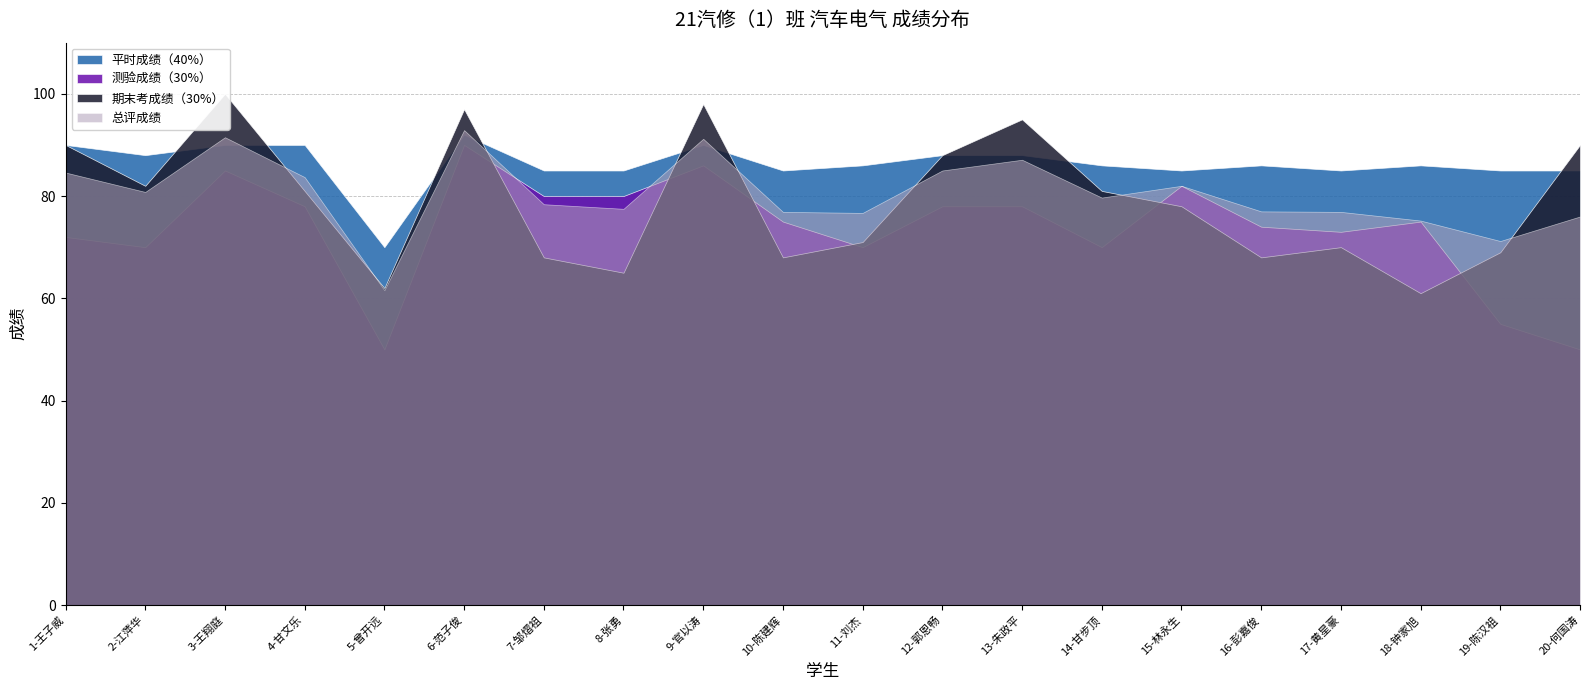

Which series has the largest total across all categories?

平时成绩（40%）